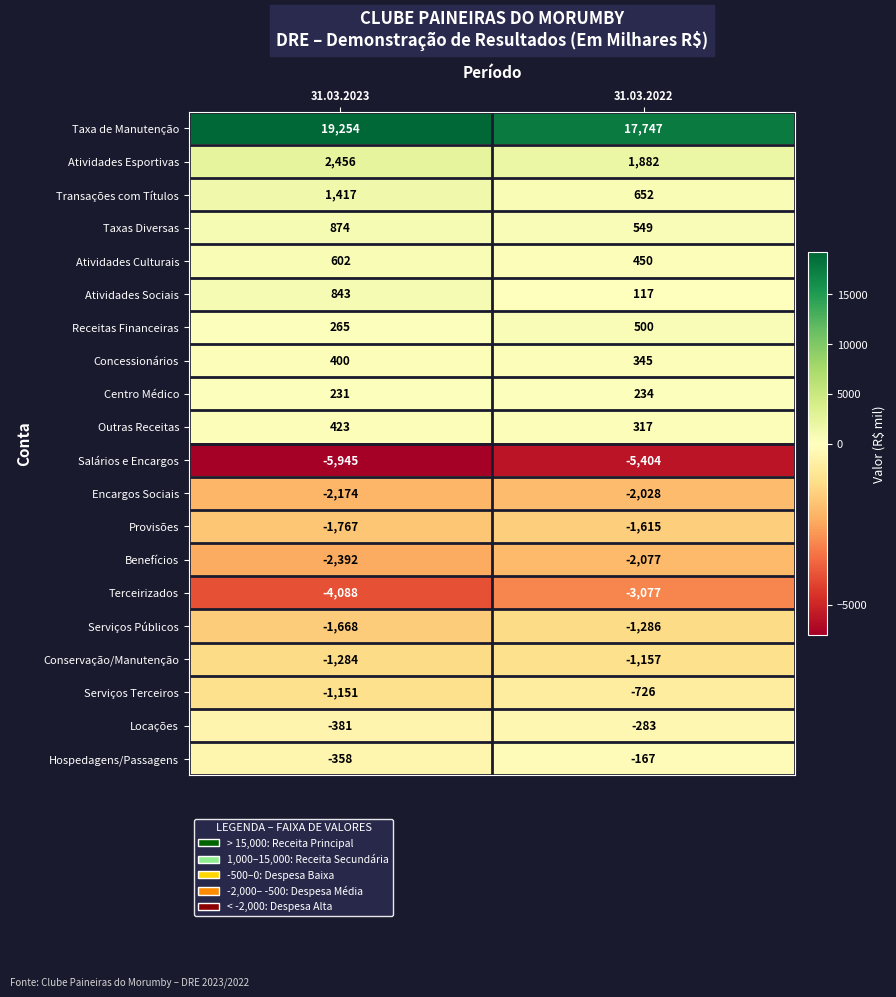

At which label is Serviços Públicos closest to -1477?

31.03.2023